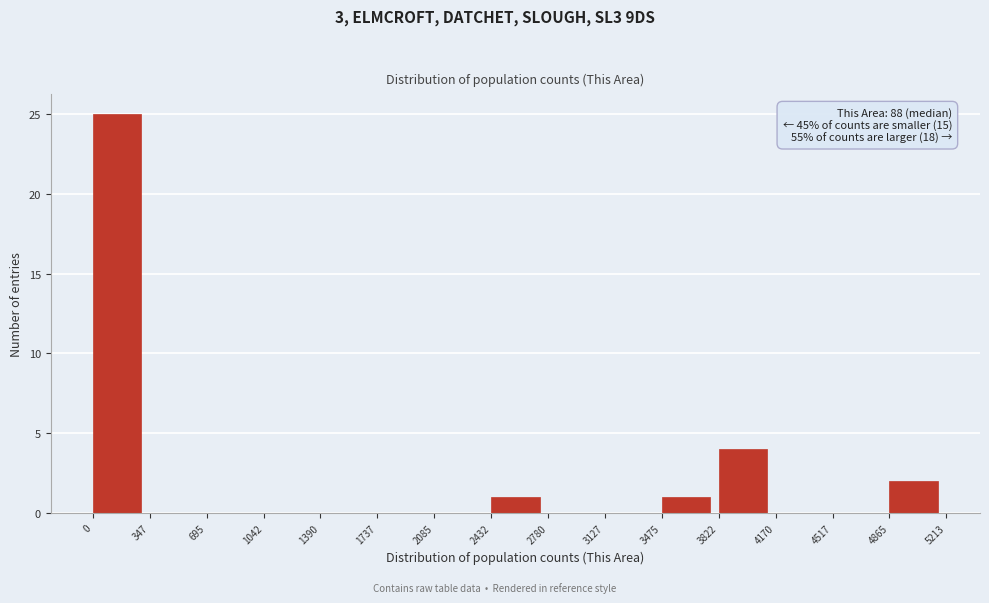

Over which range of the x-axis is the bar tallest?

0 to 347